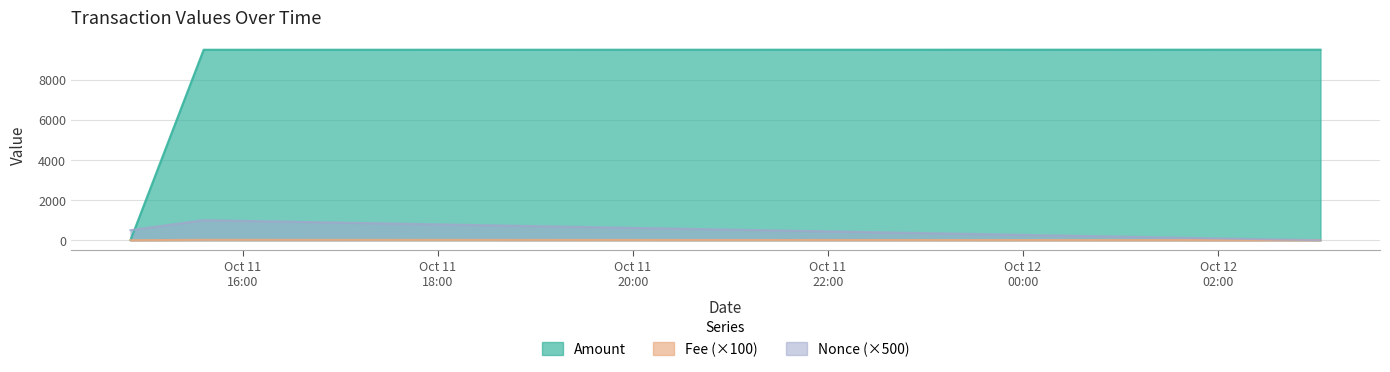

List the series in order of their peak value, highest first.

Amount, Nonce (×500), Fee (×100)